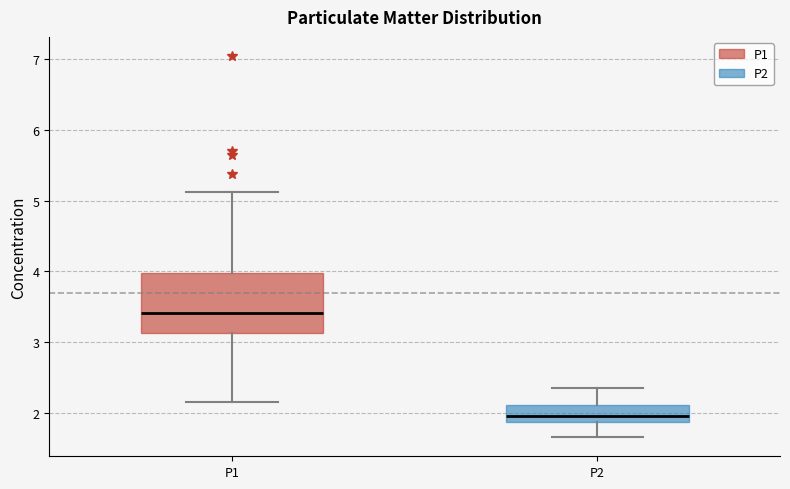

Comparing the boxes themselves (not the whiskers), which one is the tallest?

P1